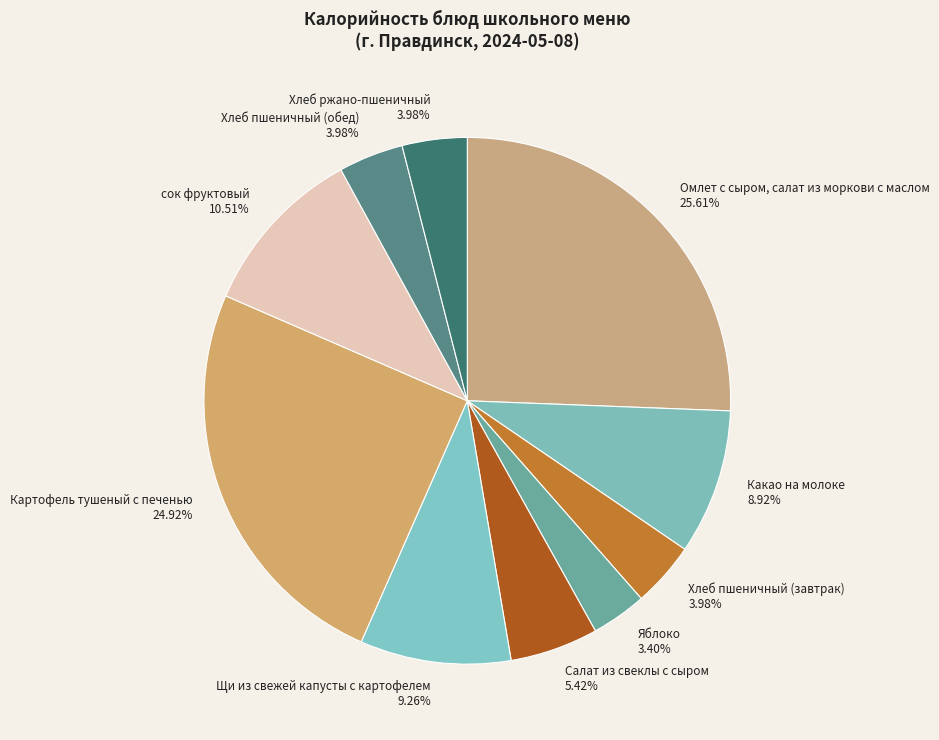

Approximately how many times larger is the value at Какао на молоке compared to сок фруктовый?

0.8